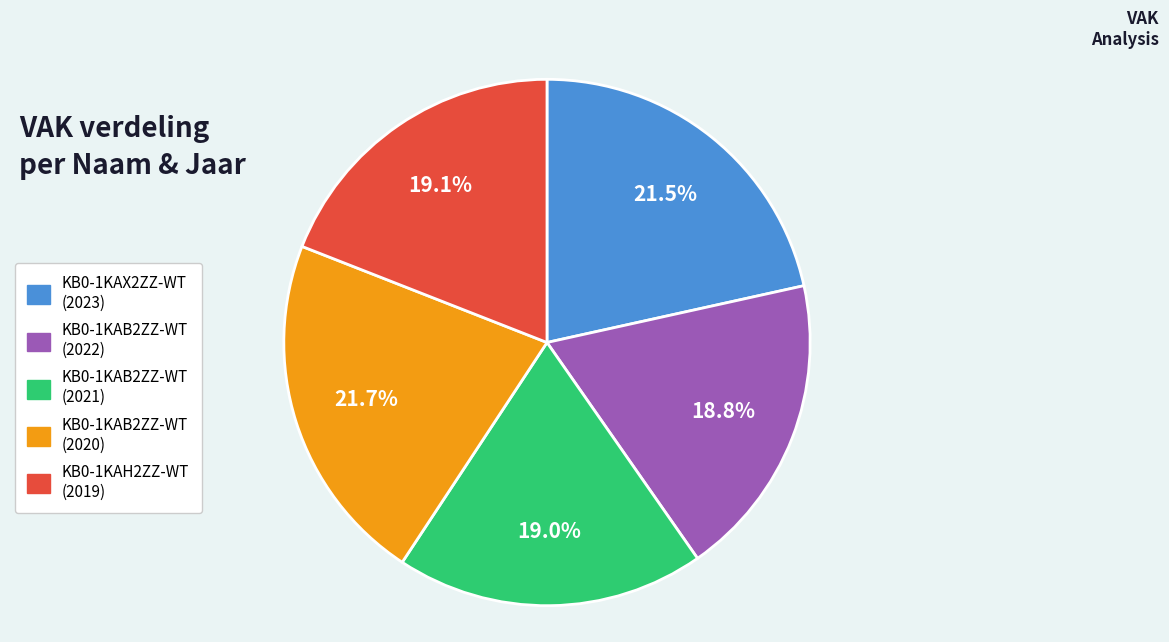

Combined, do KB0-1KAX2ZZ-WT (2023) and KB0-1KAB2ZZ-WT (2022) account for over 50%?

No